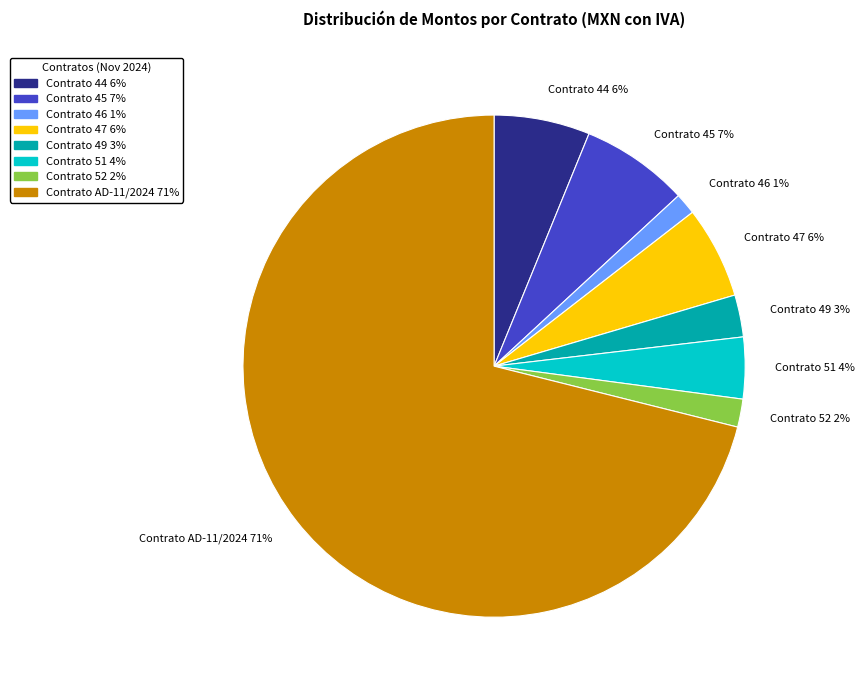

How many segments does this pie chart have?

8